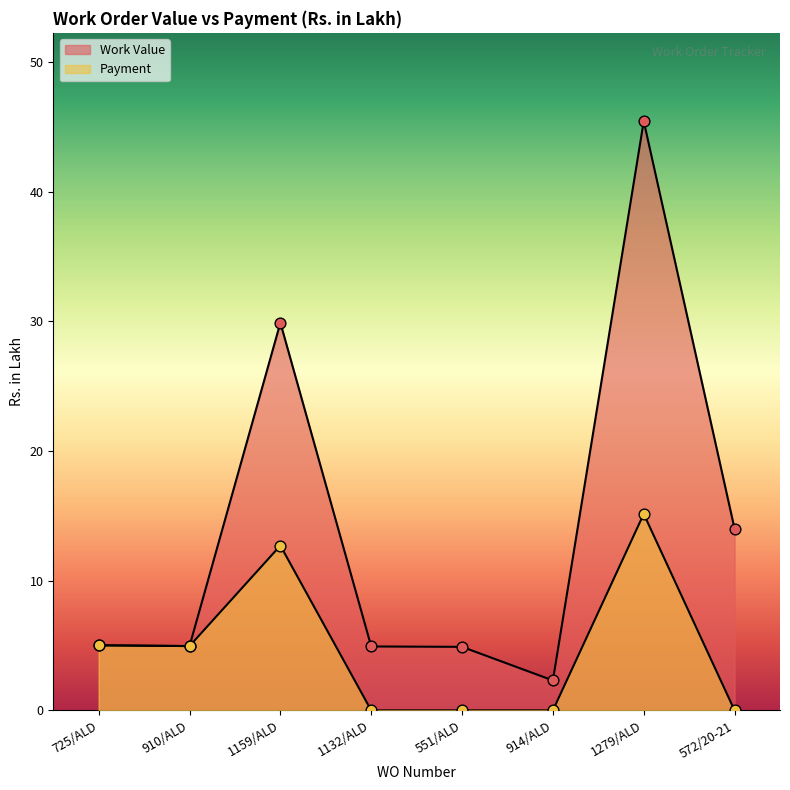

What is the total value across all series at 725/ALD?

10.0